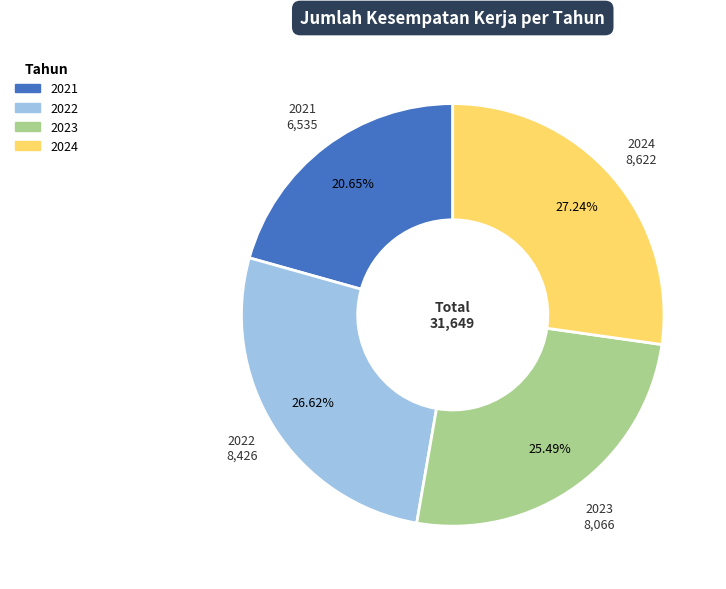

Is there a majority slice in this chart?

No